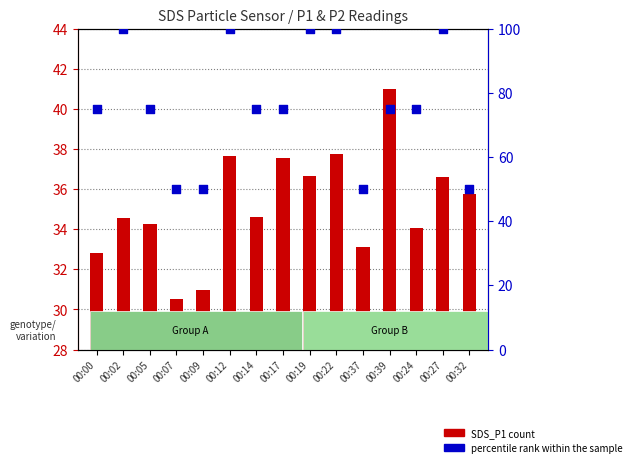

Which series has the largest Y range (max minus min)?

percentile rank within the sample